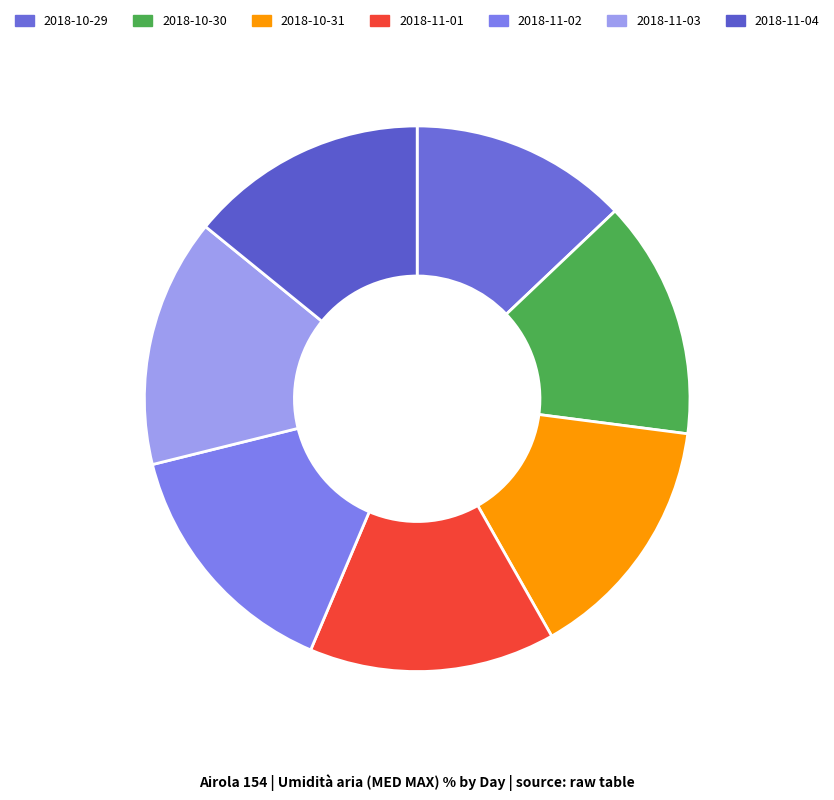

What is the change in value from 2018-11-03 to 2018-11-04?

-4